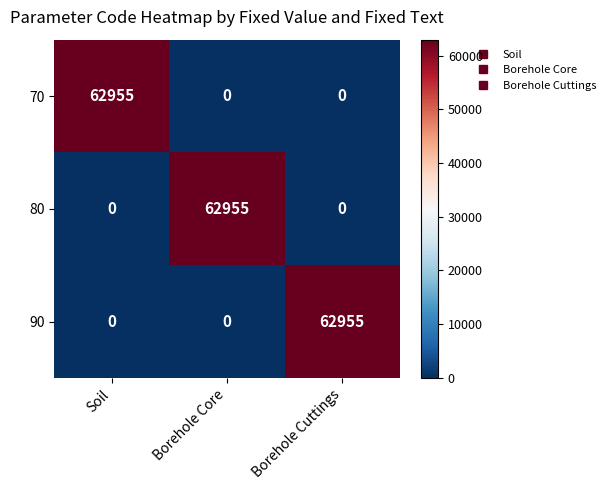

At how many categories does at least one series exceed 3715?

3